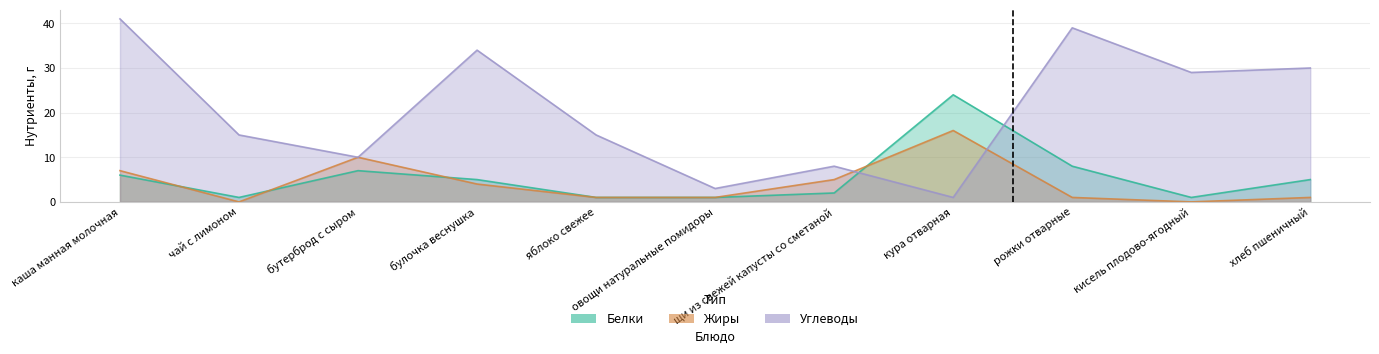

Which series changed the most between рожки отварные and хлеб пшеничный?

Углеводы